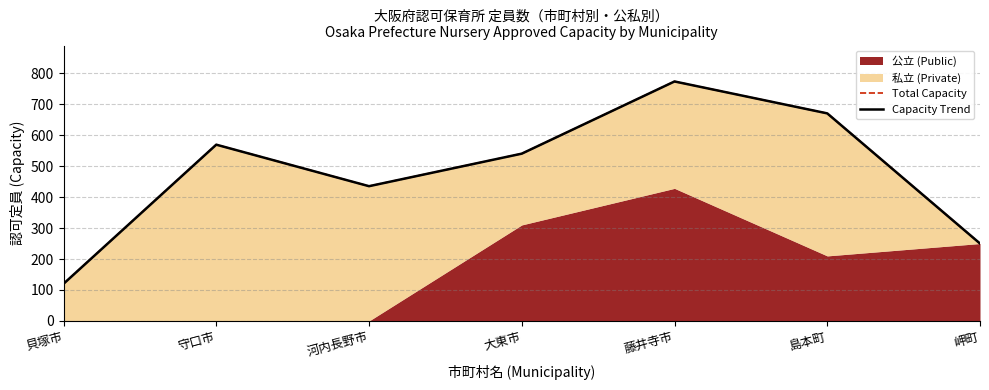

How many Capacity Trend values are between 250 and 670?

5